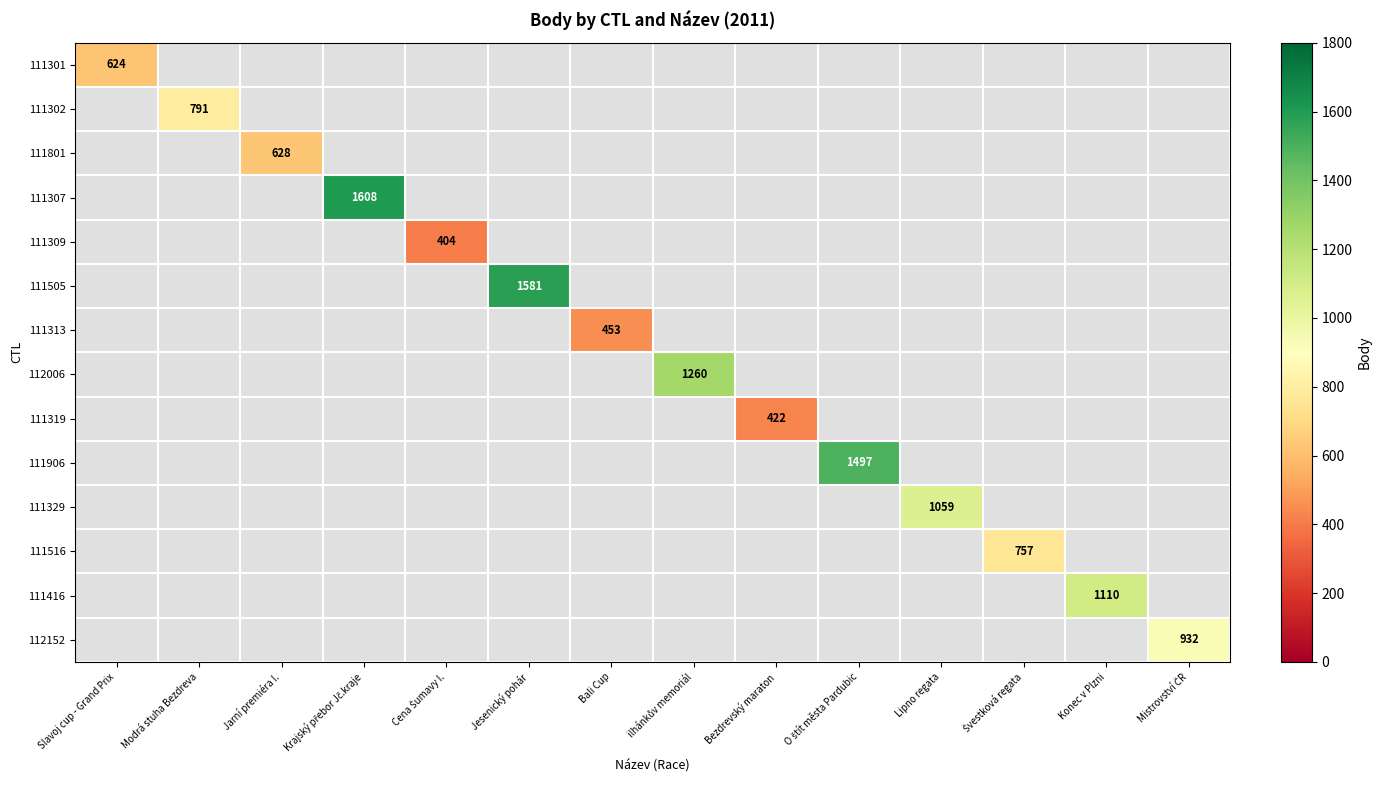

Is the value of 111301 at Jarní premiéra I. greater than the value of 111319 at ilhánkův memoriál?

No